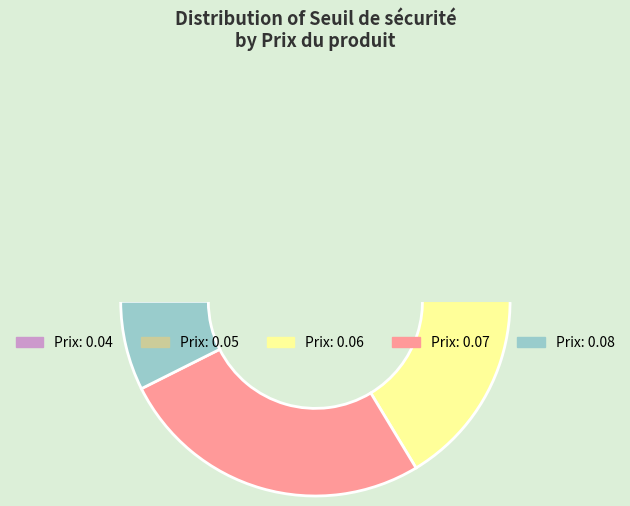

What is the ratio of the value at 0.05 to the value at 0.05?

1.0